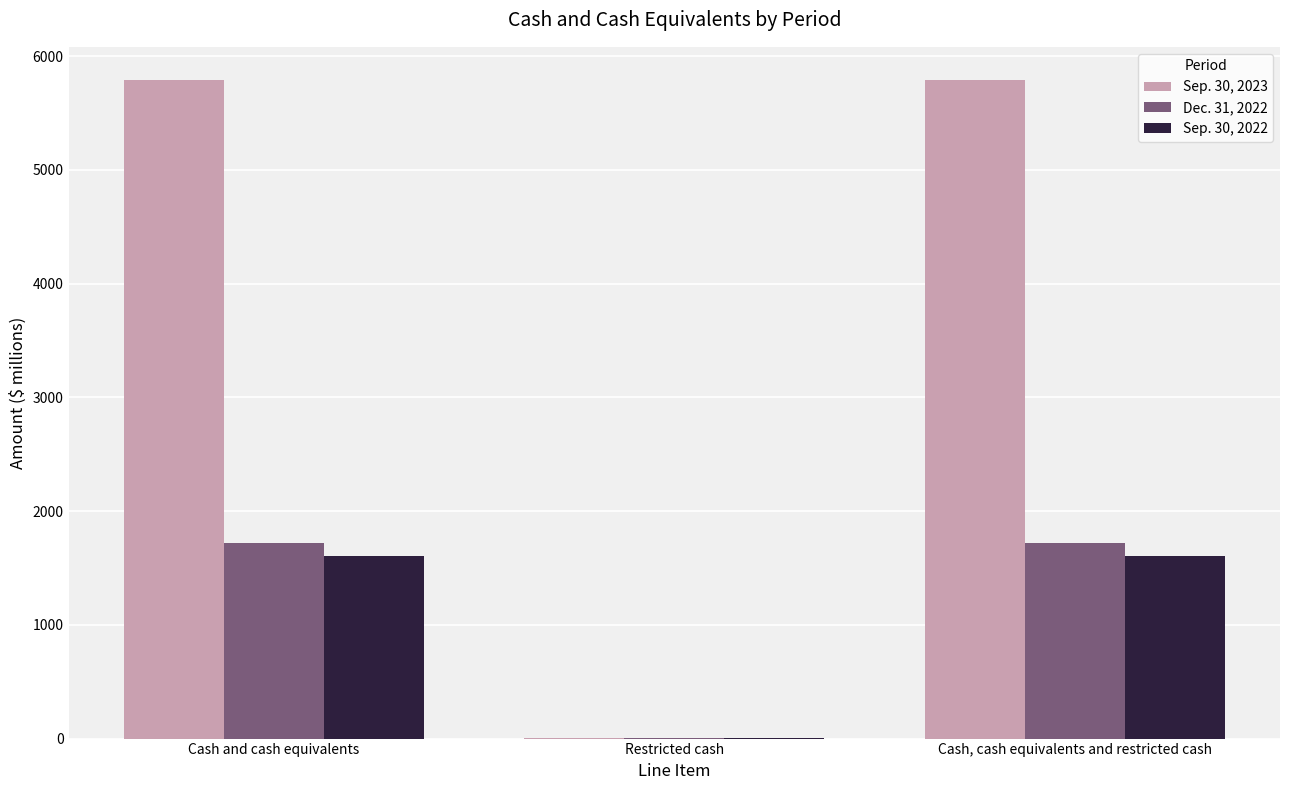

How many groups of bars are there?

3